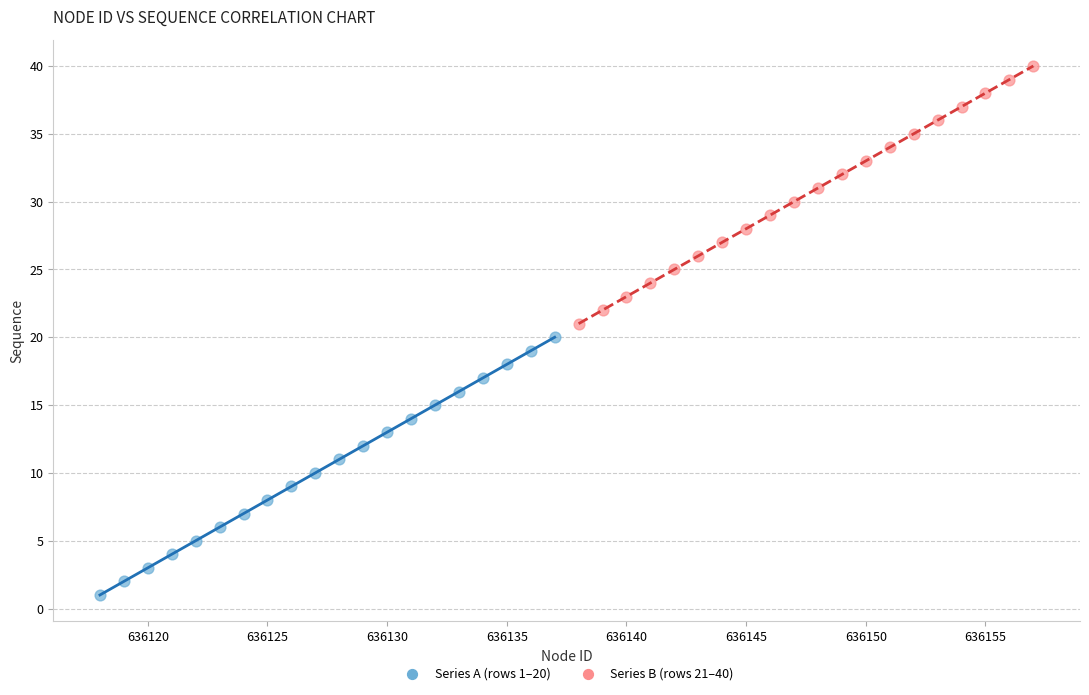

Which series reaches the maximum Y coordinate?

Series B (rows 21–40)